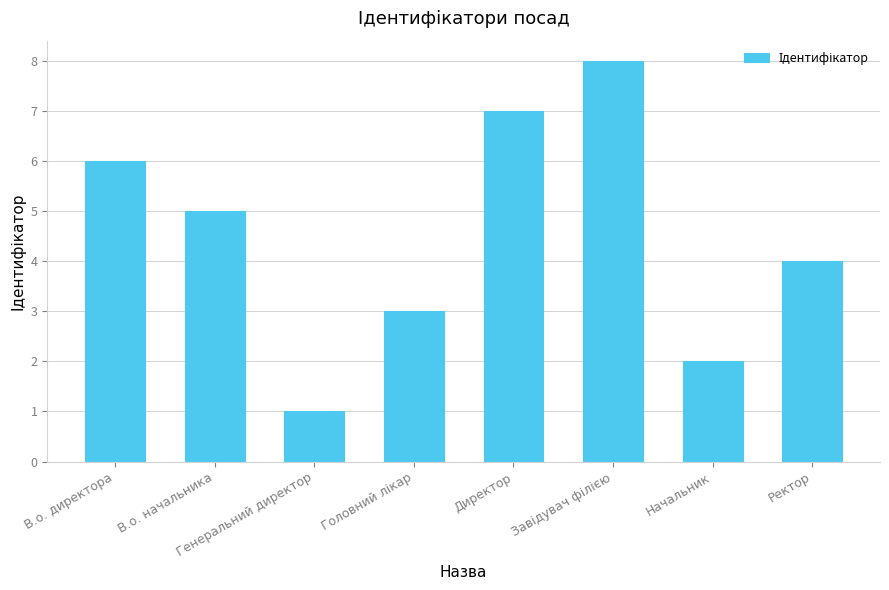

What is the change in value from В.о. начальника to Начальник?

-3